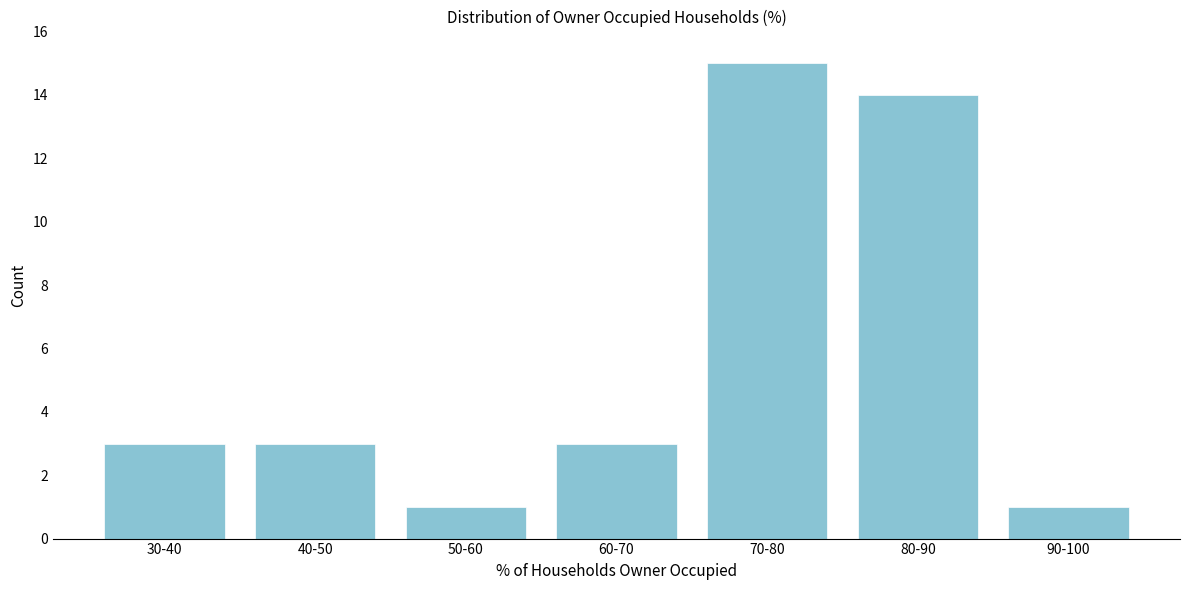

Reading left to right, extract all data points from this chart.

30-40=3	40-50=3	50-60=1	60-70=3	70-80=15	80-90=14	90-100=1